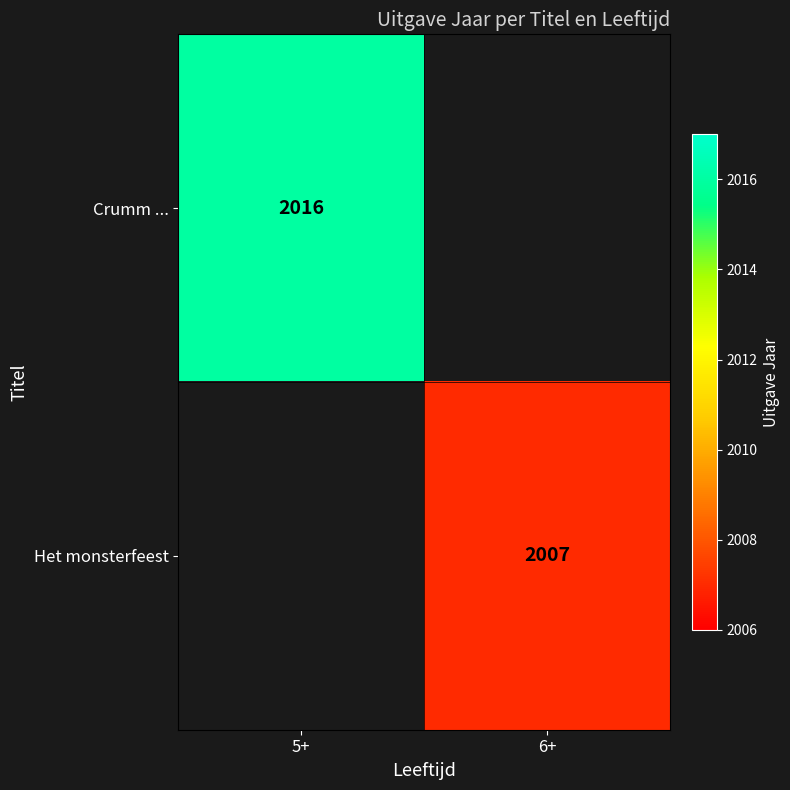

The value of Het monsterfeest at 6+ is 2007. True or false?

True